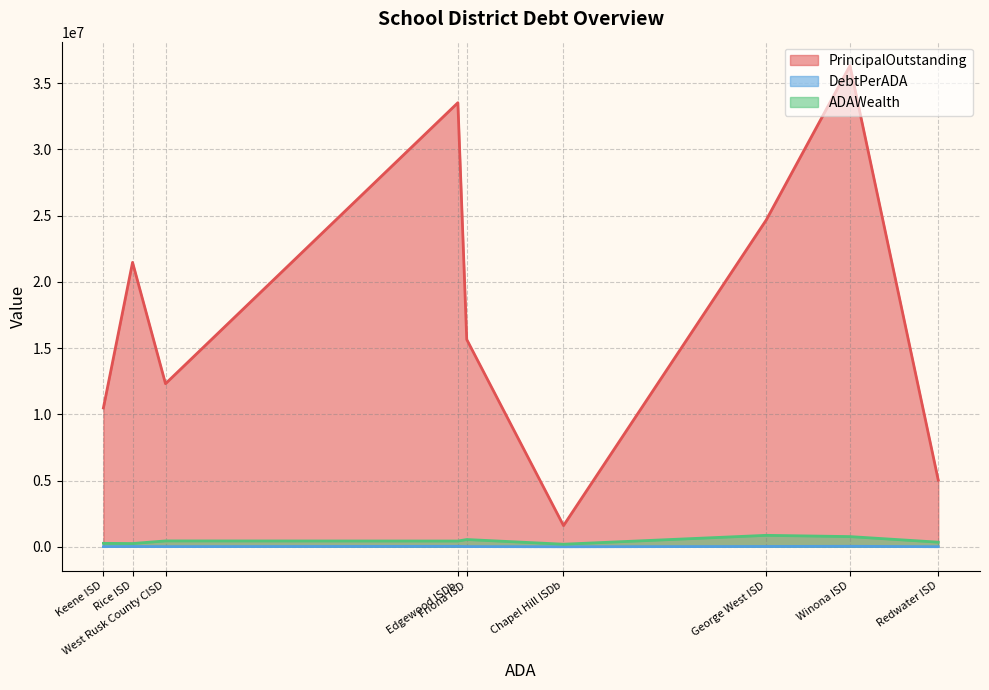

In ADAWealth, how many points are higher than both neighbors (excluding endpoints)?

3